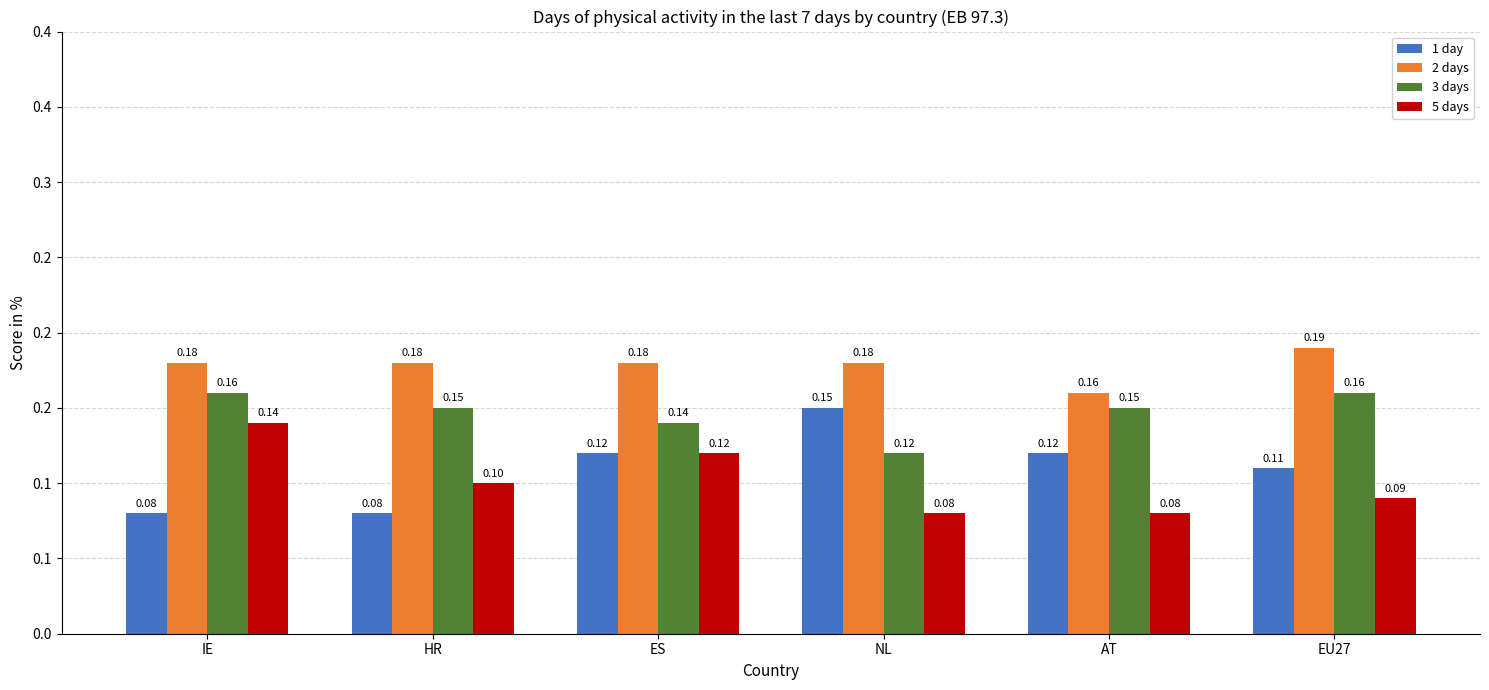

Which category has the lowest value in the 2 days series?

AT